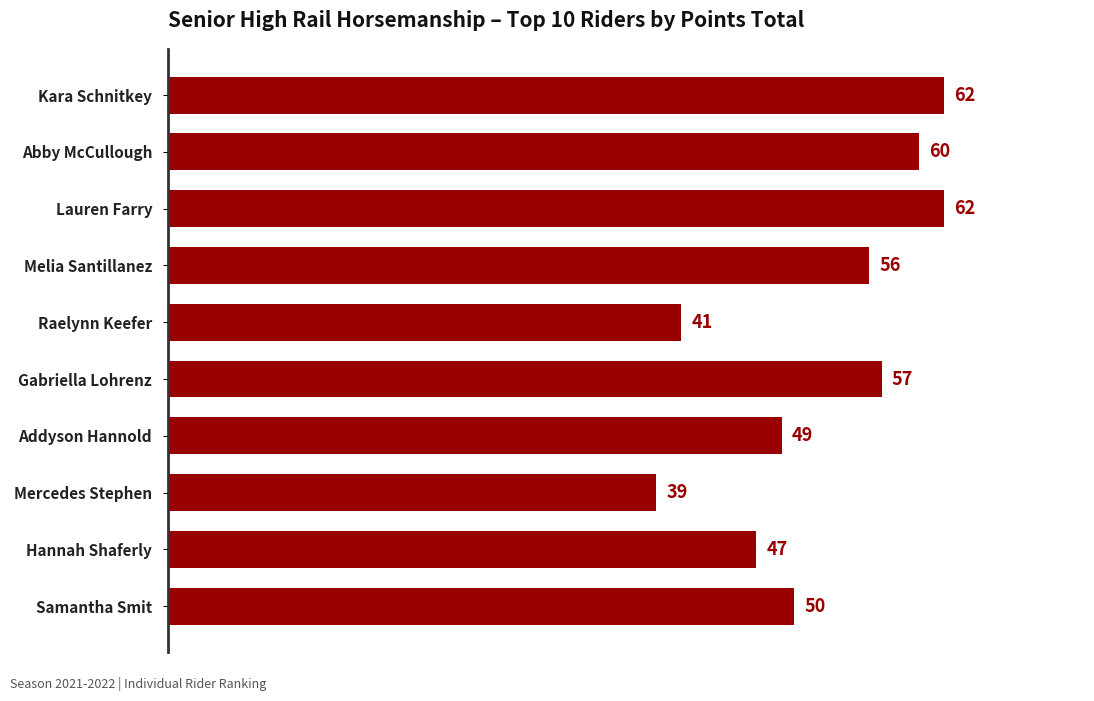

What is the minimum value shown in the chart?

39